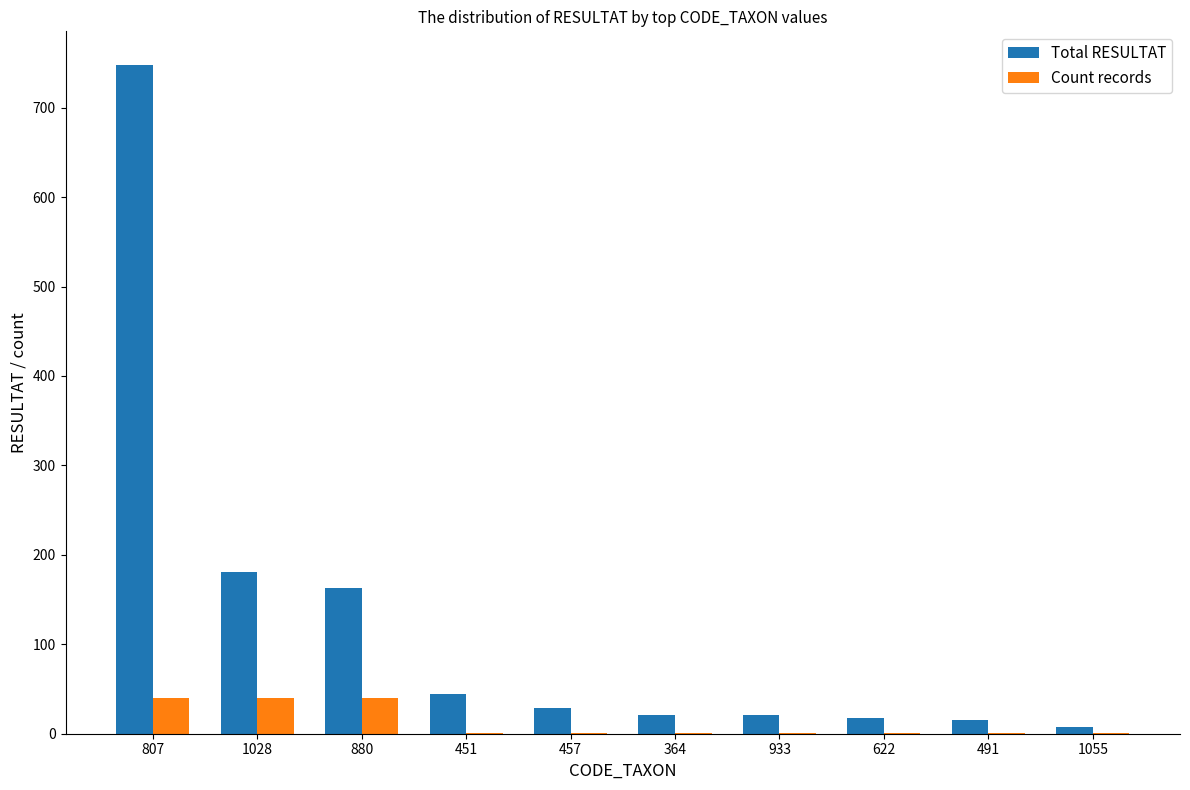

What is the average value of the Count records series?

13